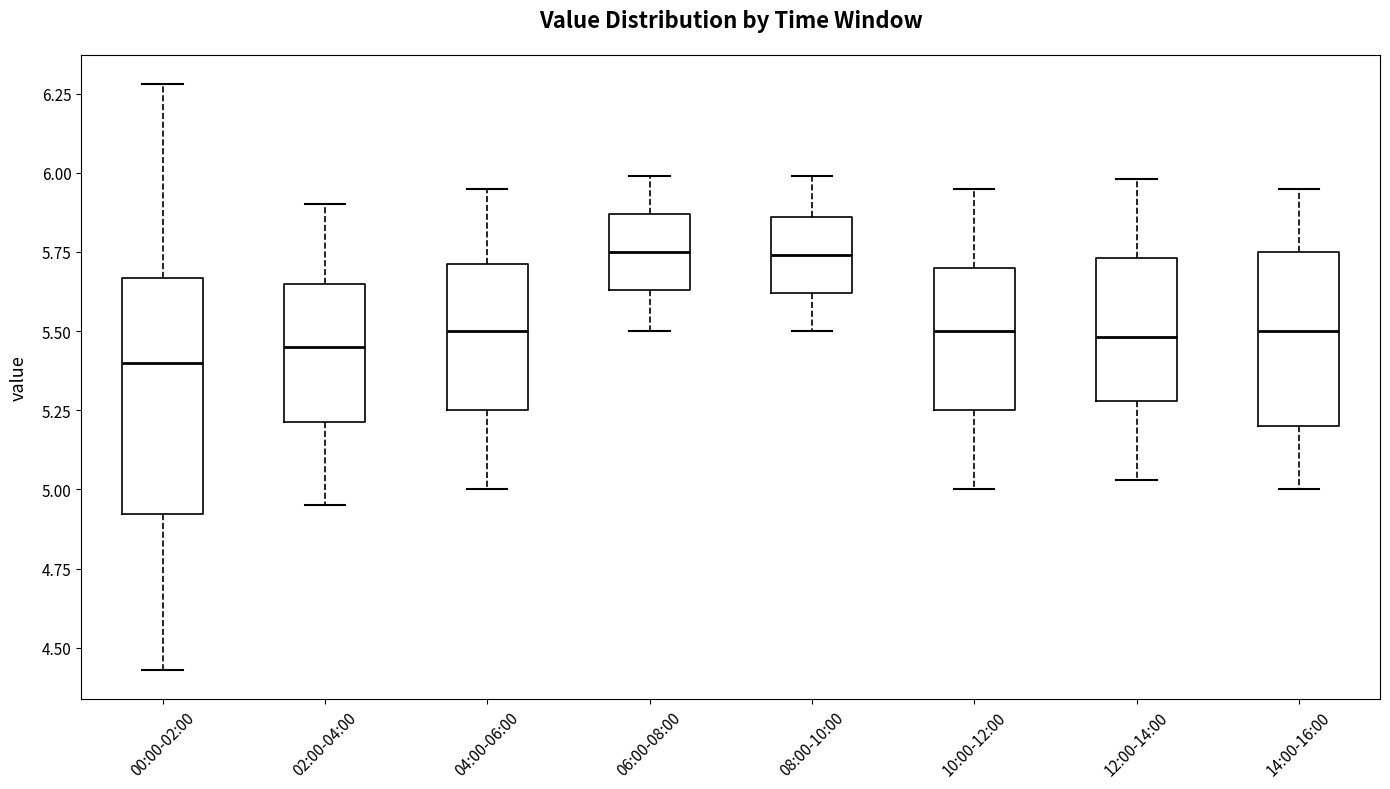

Which box is the tallest, from its lower edge to its upper edge?

00:00-02:00